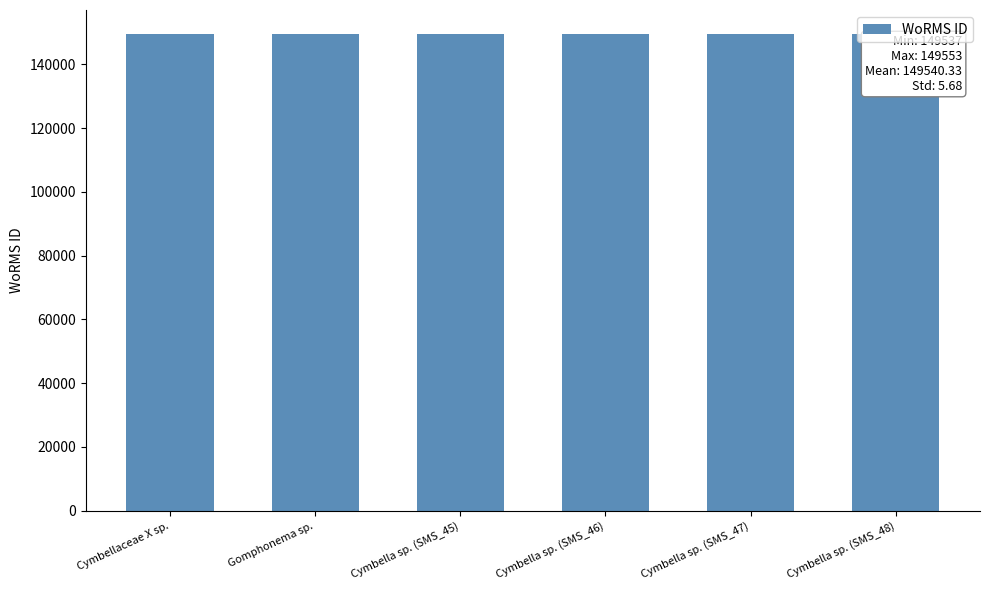

What is the greatest value displayed?

149553